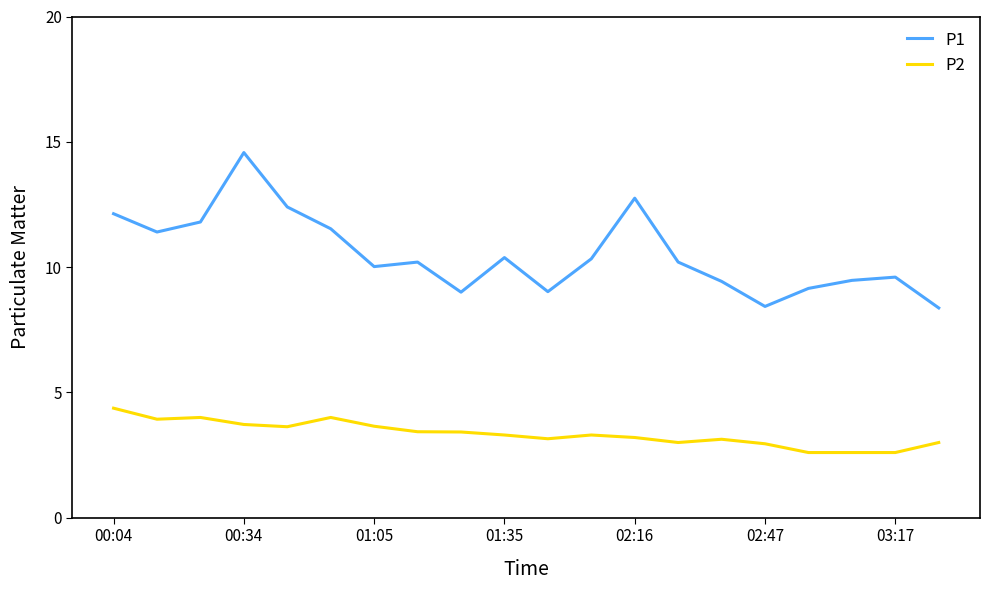

Which series has the largest range (max minus min)?

P1